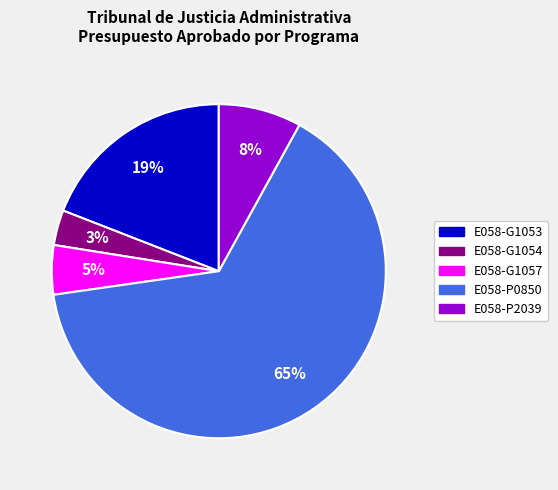

Count the number of slices in the pie.

5